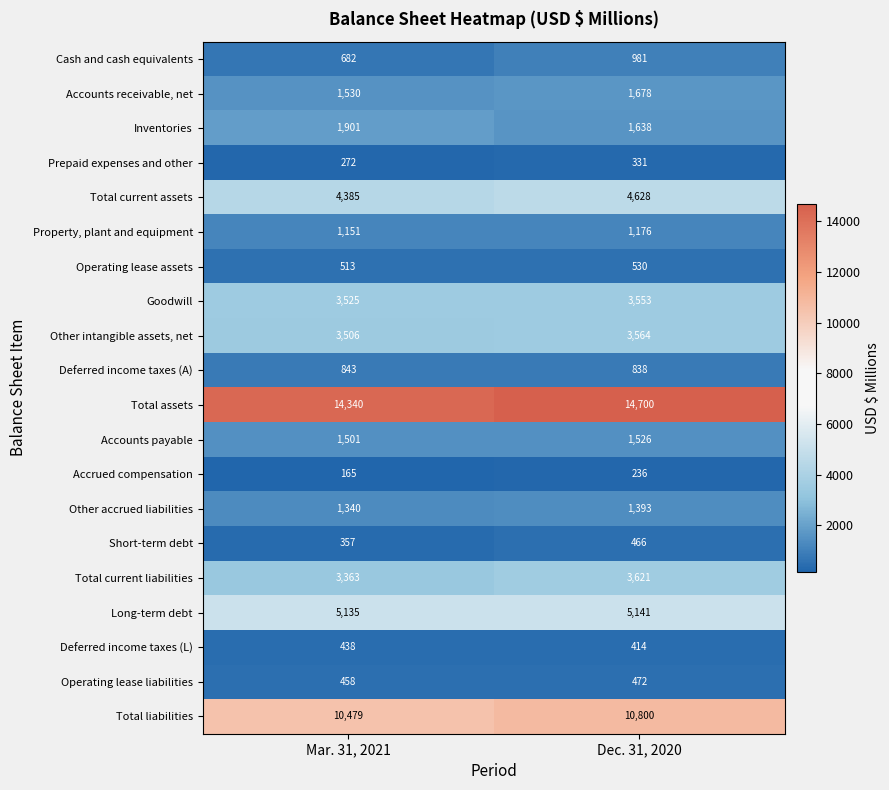

The value of Prepaid expenses and other at Dec. 31, 2020 is 331. True or false?

True